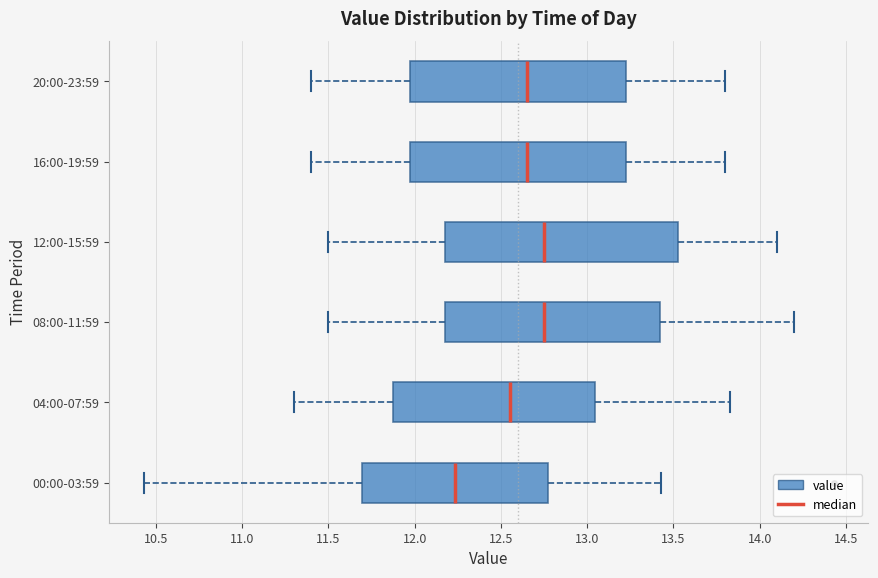

Reading bottom to top, read every box against the x-axis: the position of its median line, the range the box covers, and the ends of its whiskers. The values are not printed on the chart, so give them approximately, as read against the axis.

00:00-03:59: median 12.25, box 11.70 to 12.80, whiskers 10.45 to 13.45
04:00-07:59: median 12.55, box 11.90 to 13.05, whiskers 11.30 to 13.85
08:00-11:59: median 12.75, box 12.20 to 13.45, whiskers 11.50 to 14.20
12:00-15:59: median 12.75, box 12.20 to 13.55, whiskers 11.50 to 14.10
16:00-19:59: median 12.65, box 12.00 to 13.25, whiskers 11.40 to 13.80
20:00-23:59: median 12.65, box 12.00 to 13.25, whiskers 11.40 to 13.80